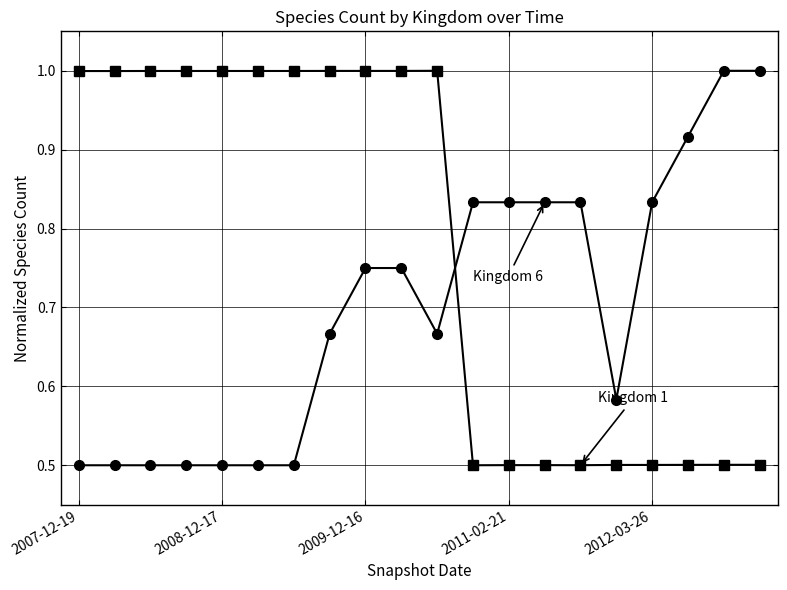

How many data points does each series have?

20